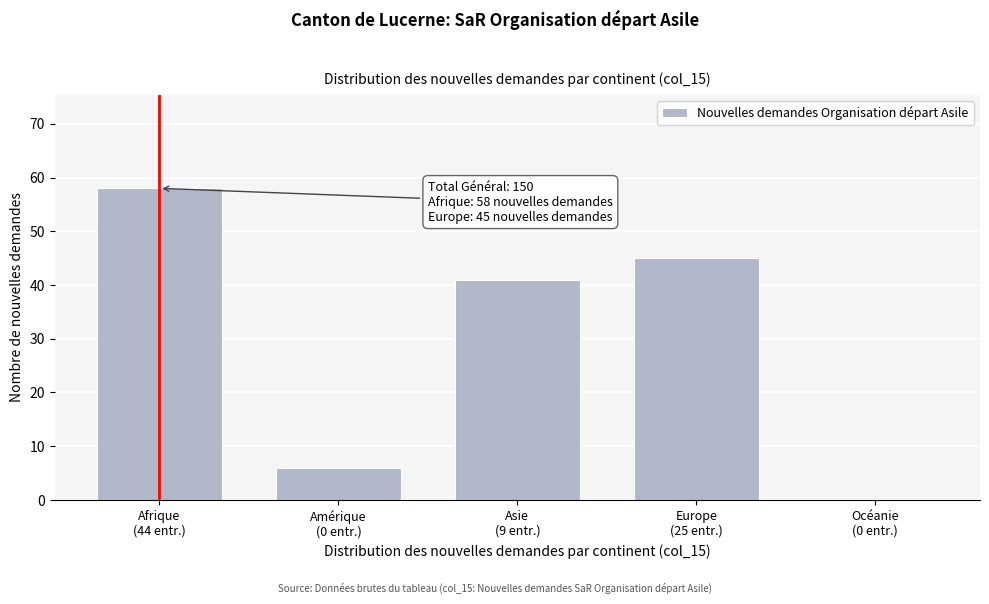

What is the maximum value shown in the chart?

58